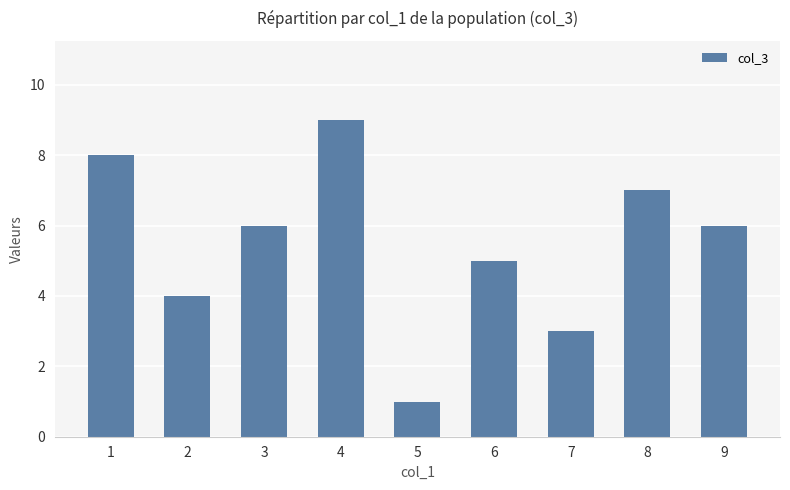

What is the smallest value displayed?

1